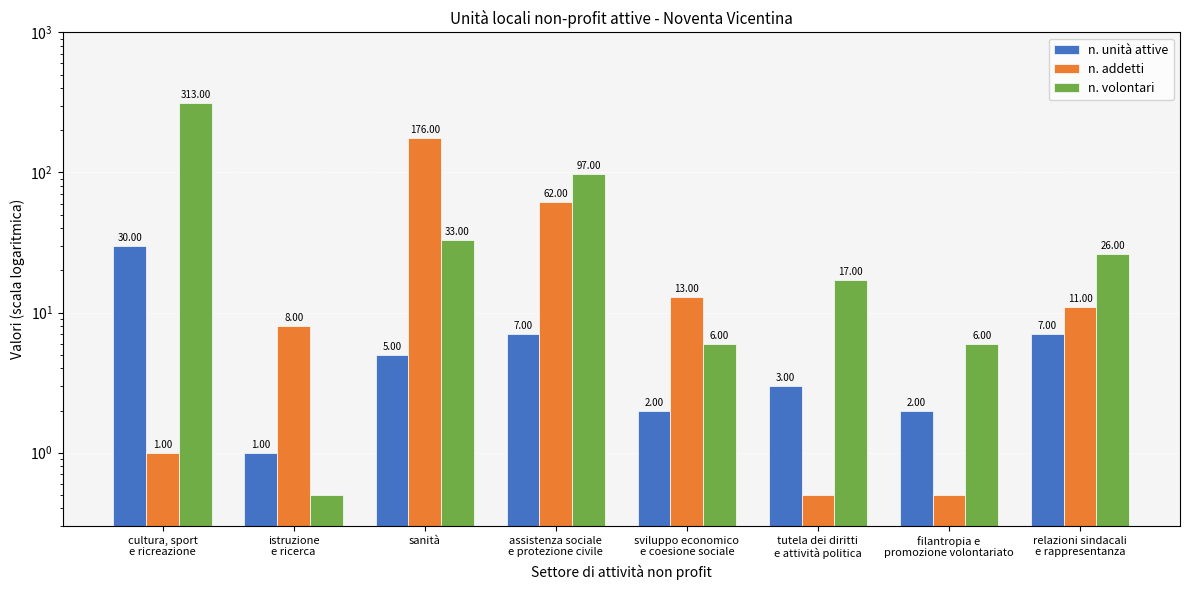

What are all the series names shown in the legend?

n. unità attive, n. addetti, n. volontari